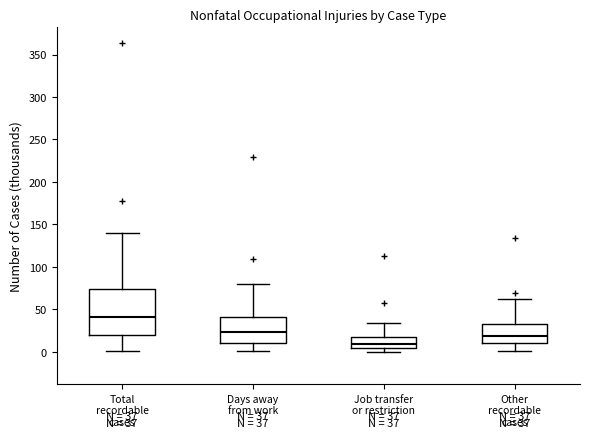

Comparing the boxes themselves (not the whiskers), which one is the tallest?

Total recordable cases